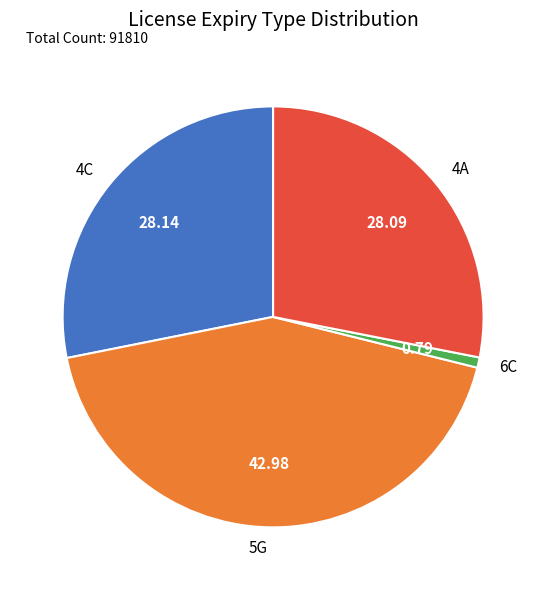

Which slice is the largest?

5G